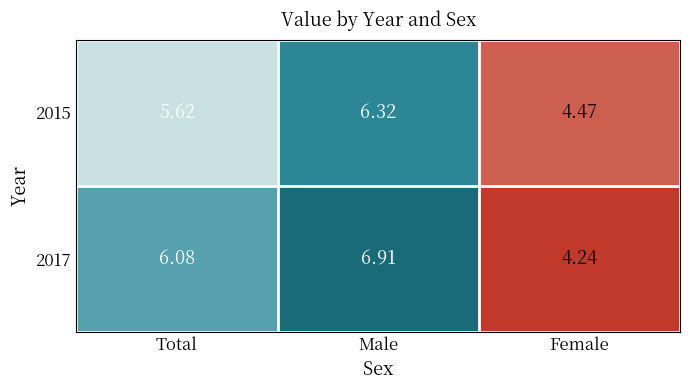

Rank the series at Total from lowest to highest value.

2015, 2017